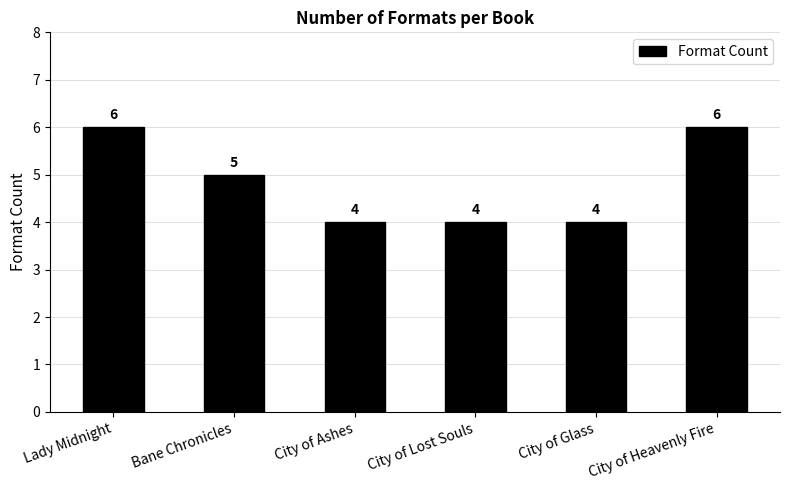

What is the maximum value shown in the chart?

6